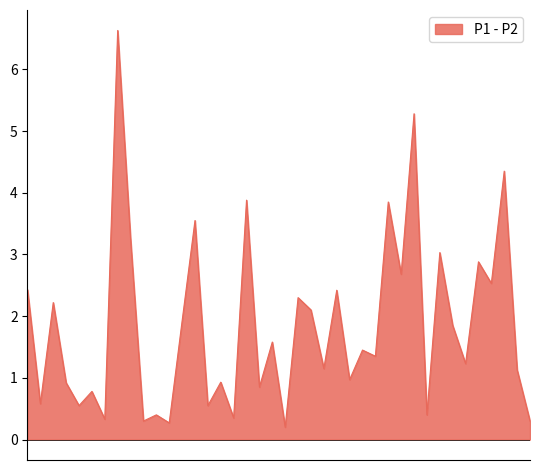

True or false: P2 and P1 intersect in this chart.

False